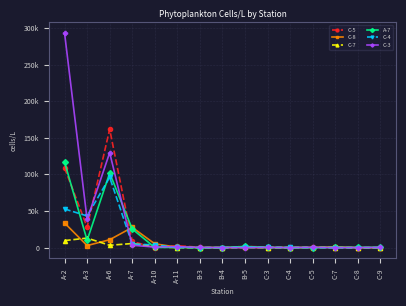

What are all the series names shown in the legend?

C-5, C-8, C-7, A-7, C-4, C-3